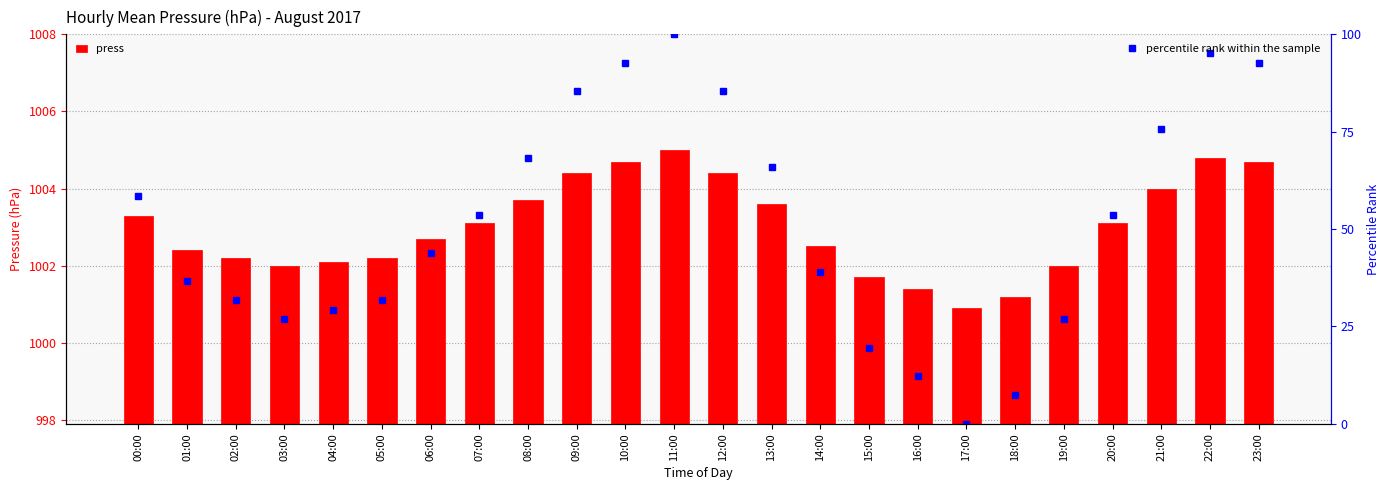

How many distinct data groups are displayed?

2